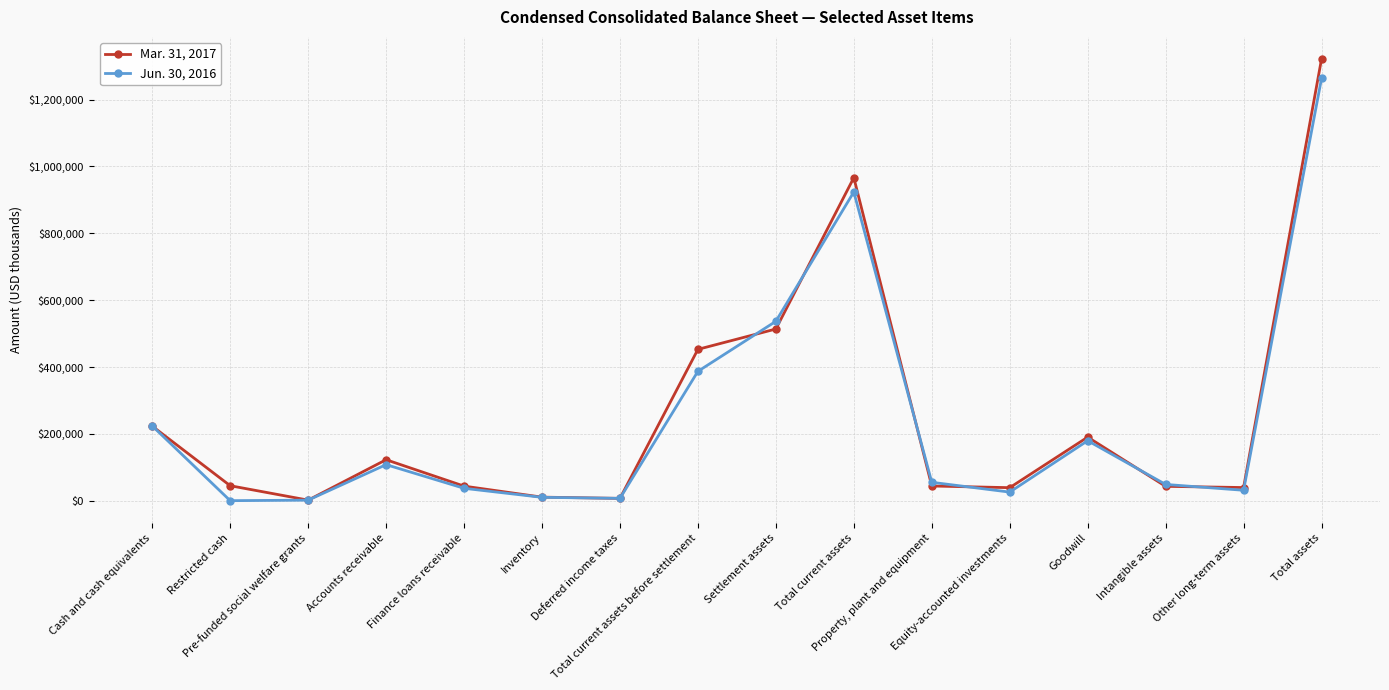

The value of Jun. 30, 2016 at Total assets is 1263500. True or false?

True